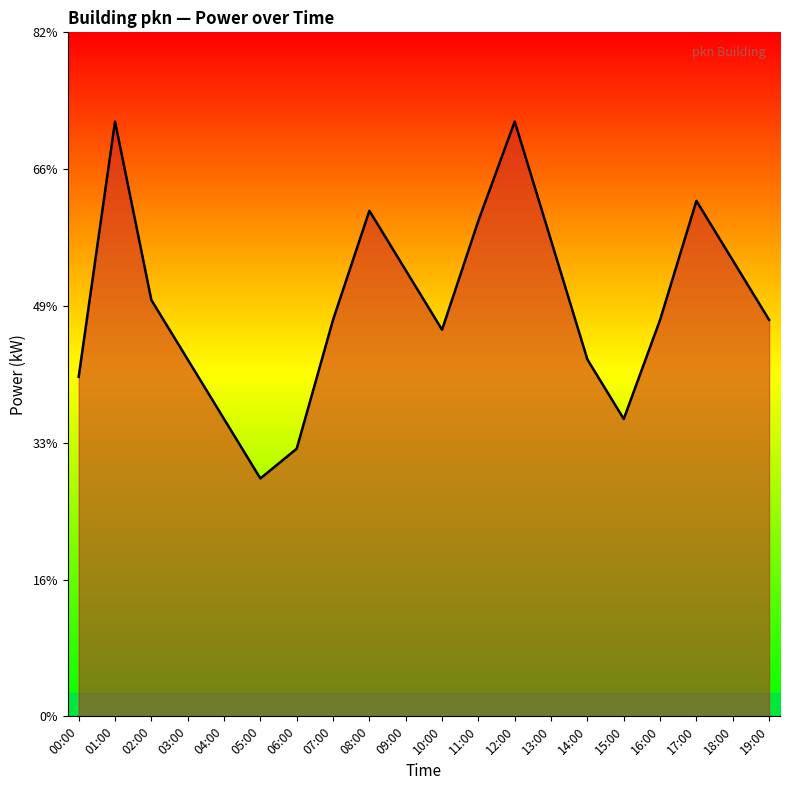

Rank the categories by value from lowest to highest.

05:00, 06:00, 04:00, 15:00, 00:00, 03:00, 14:00, 10:00, 07:00, 16:00, 19:00, 02:00, 09:00, 18:00, 13:00, 11:00, 08:00, 17:00, 01:00, 12:00